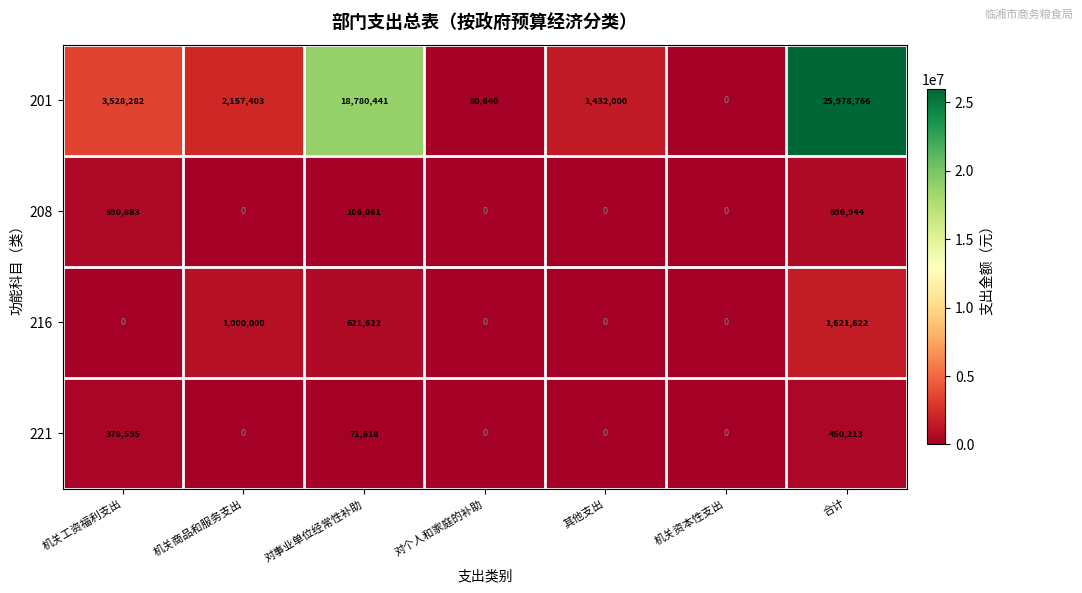

List the series in order of their peak value, lowest first.

221, 208, 216, 201